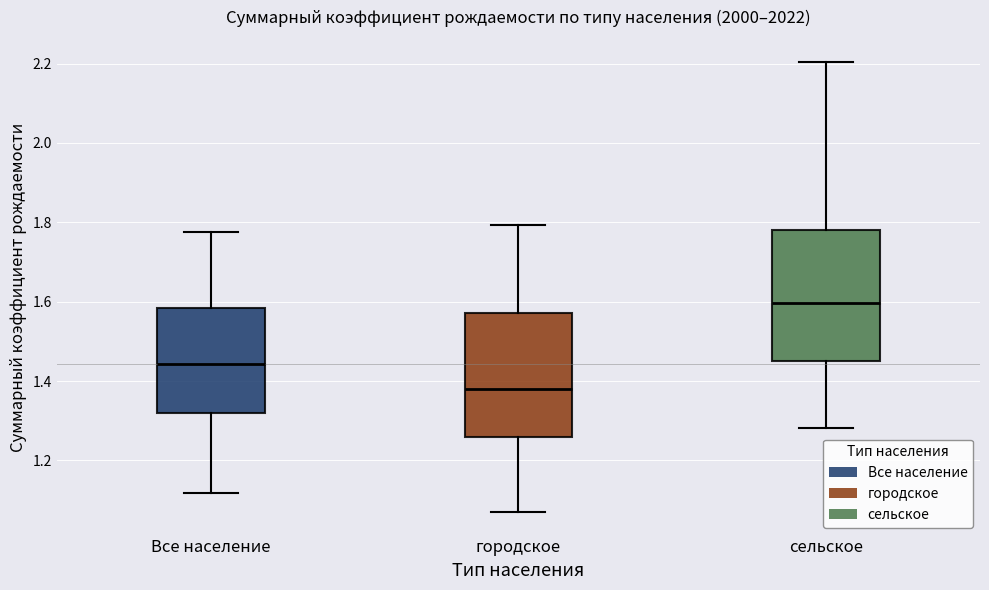

Reading left to right, transcribe this box plot: for each box, give where its median line is, the range the box spans, and where its two whiskers end, as read against the y-axis. The values are not printed on the chart, so give them approximately, as read against the axis.

Все население: median 1.44, box 1.32 to 1.58, whiskers 1.12 to 1.78
городское: median 1.38, box 1.26 to 1.58, whiskers 1.08 to 1.80
сельское: median 1.60, box 1.46 to 1.78, whiskers 1.28 to 2.20